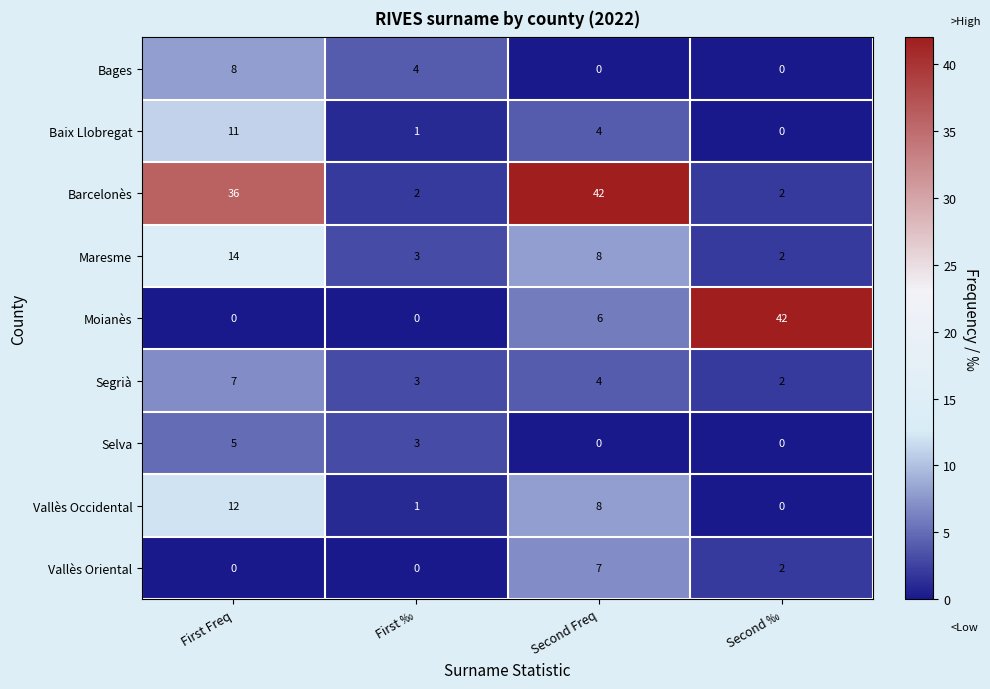

What is the maximum value shown in the chart?

42